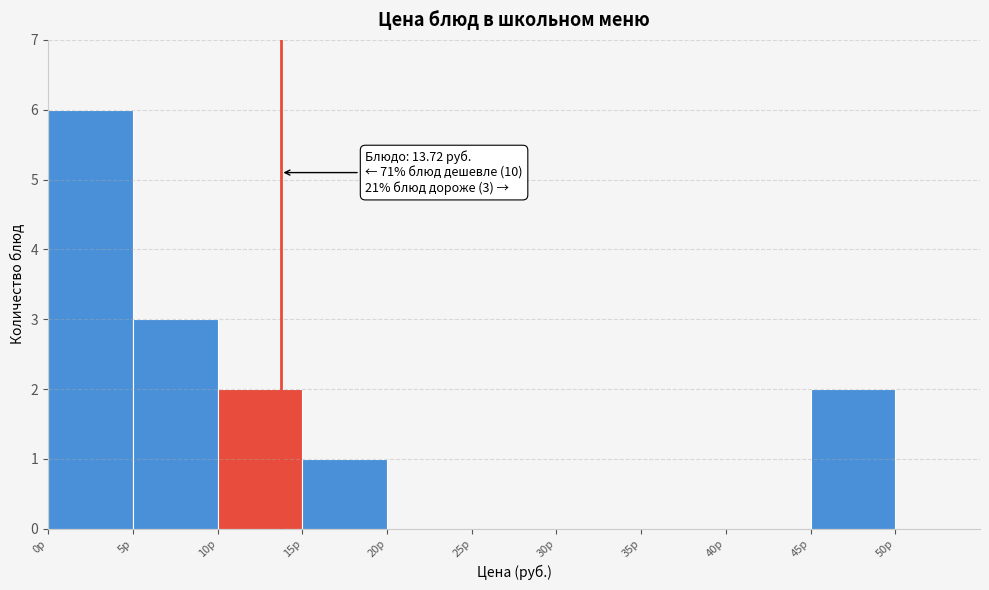

Which range on the x-axis has the tallest bar?

0 to 5